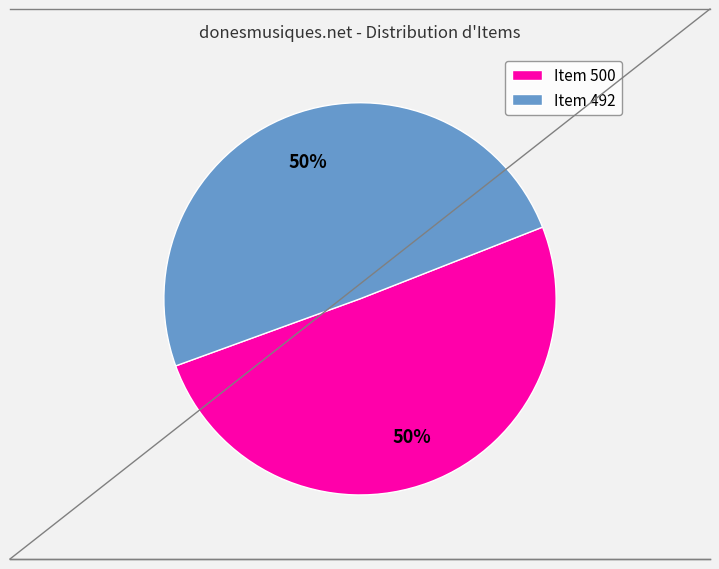

To the nearest percent, what is the average slice percentage?

50%